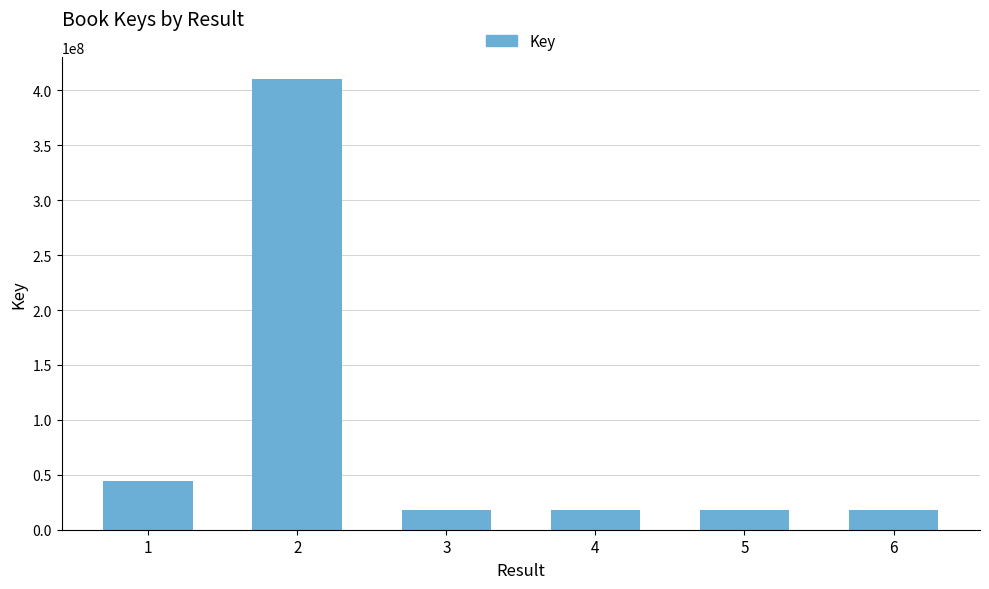

What is the sum of the values at 4 and 6?

36650027